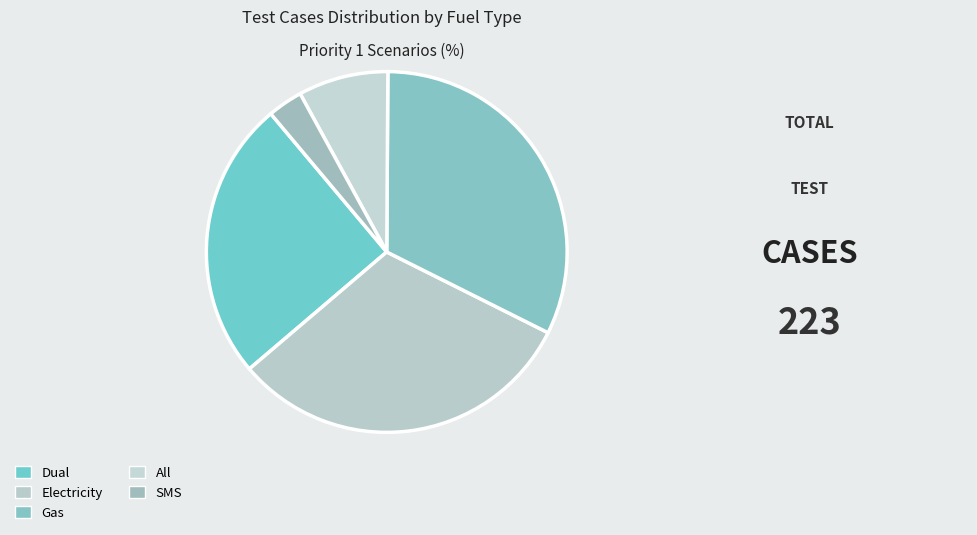

How many slices are in this pie chart?

5